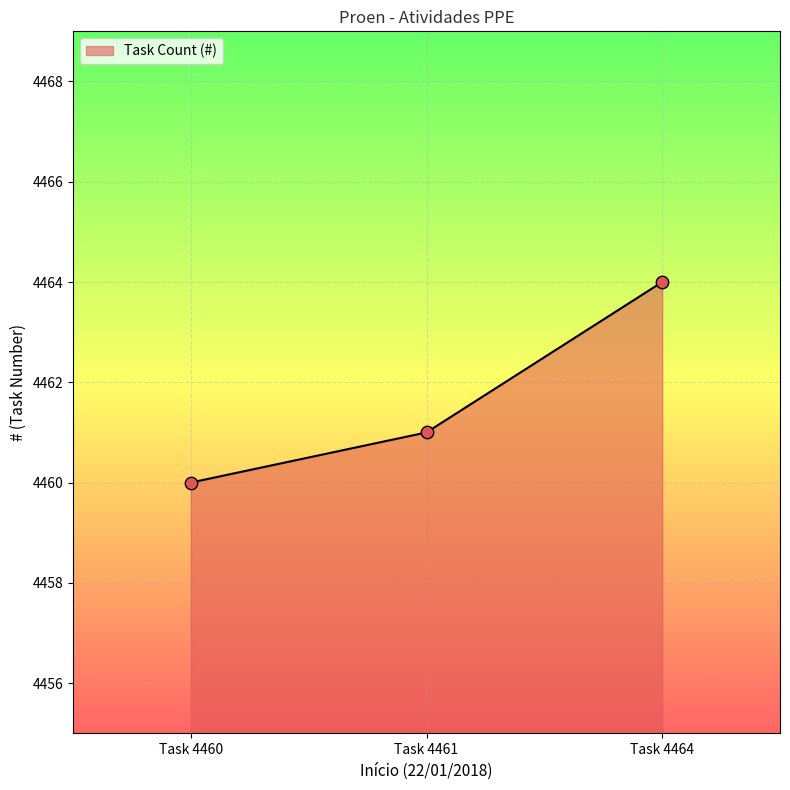

Between Task 4460 and Task 4464, which is larger?

Task 4464